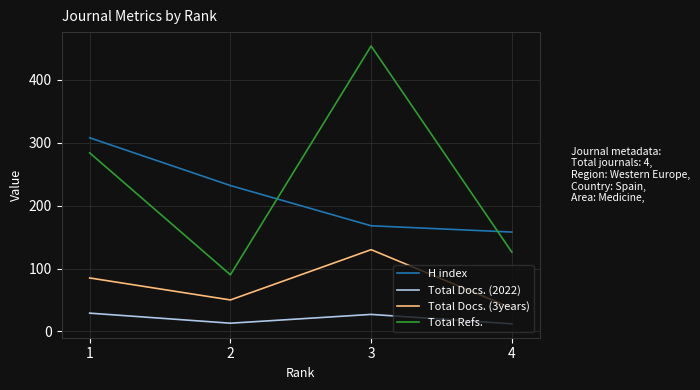

List the series in order of their peak value, highest first.

Total Refs., H index, Total Docs. (3years), Total Docs. (2022)